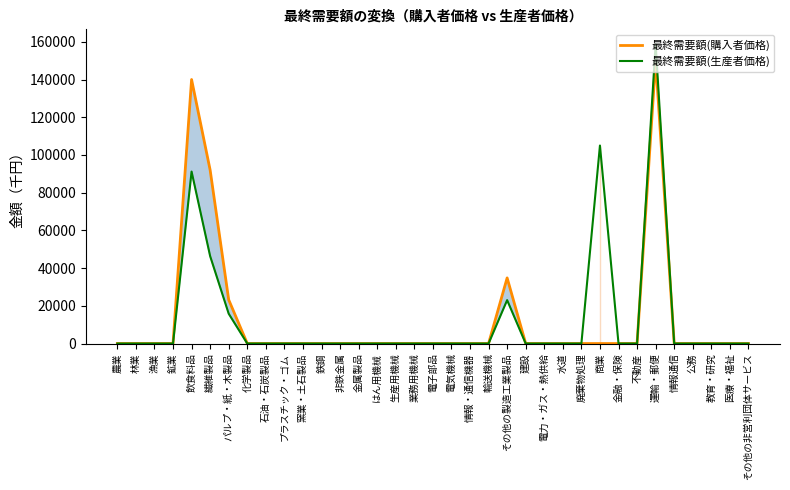

How many values in 最終需要額(購入者価格) are above zero?

5